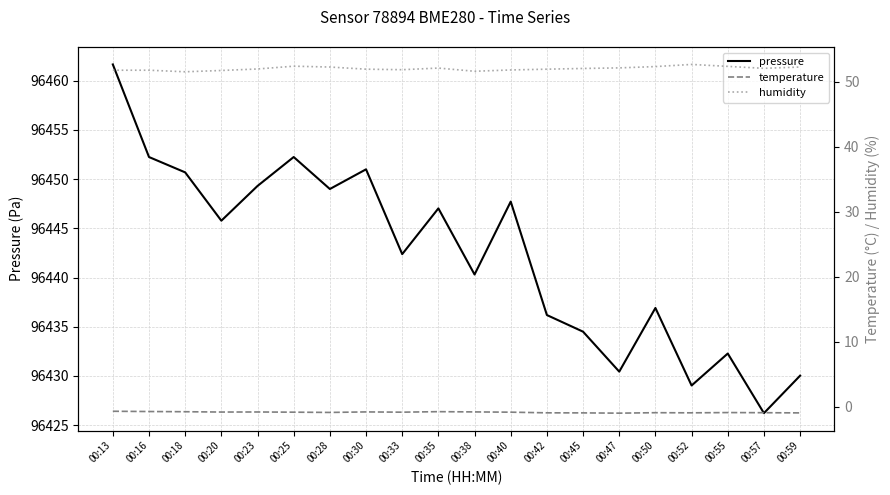

Which series has the largest range (max minus min)?

pressure